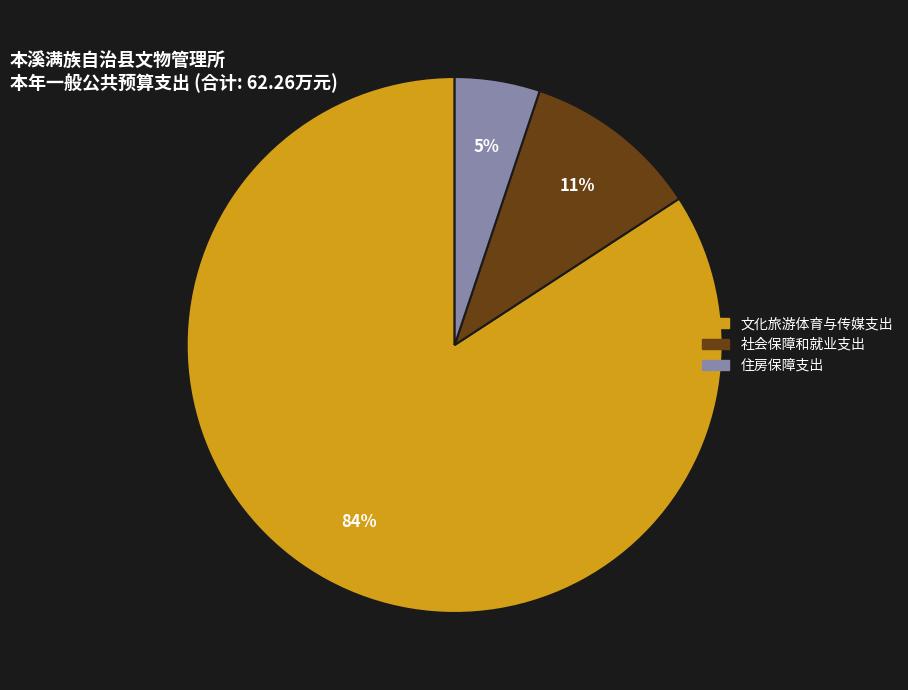

Is there any slice that represents more than half of the pie?

Yes